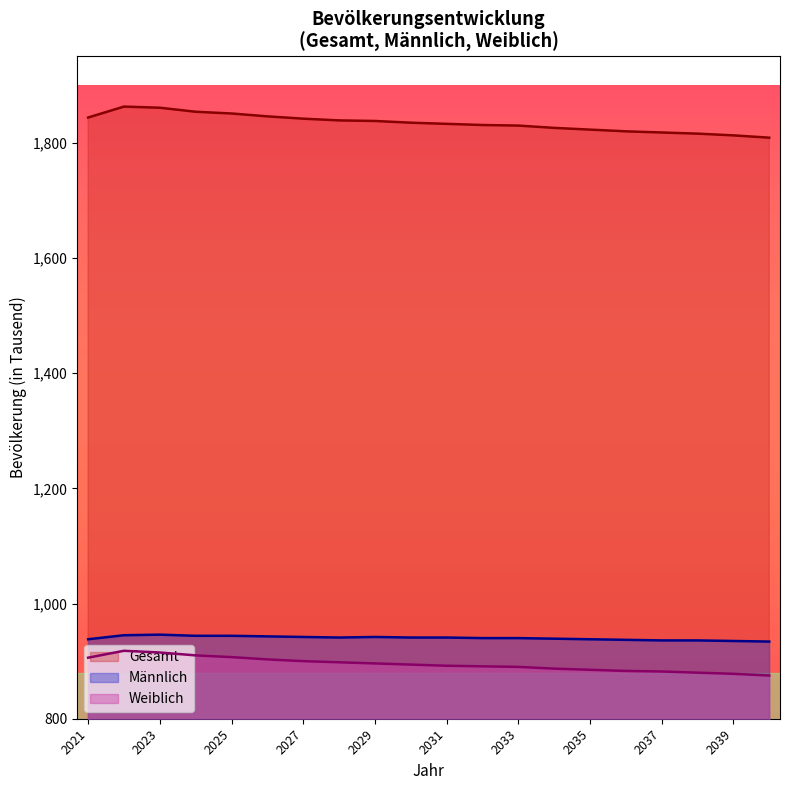

How many lines are shown in the chart?

3